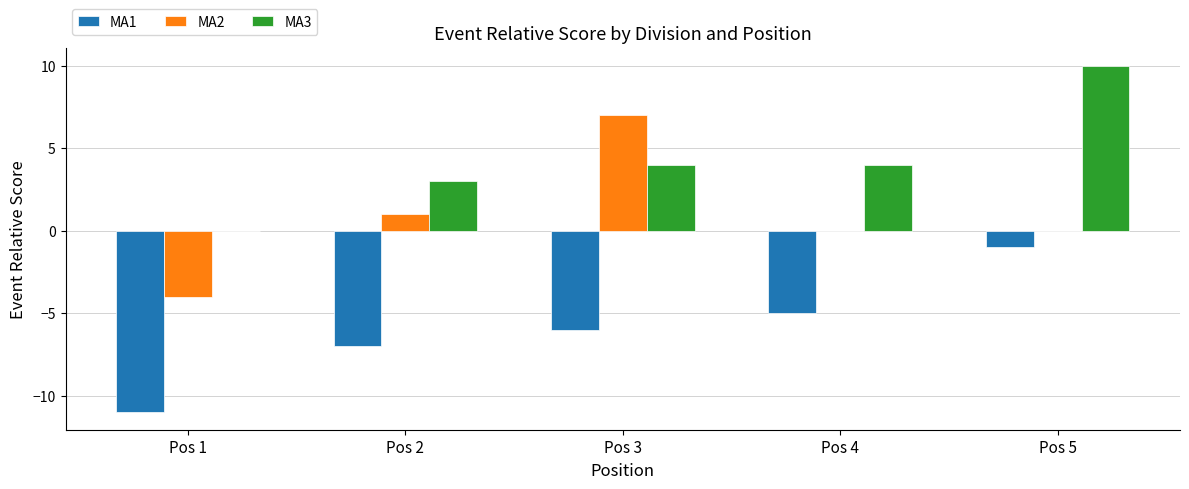

Which series has the largest total across all categories?

MA3